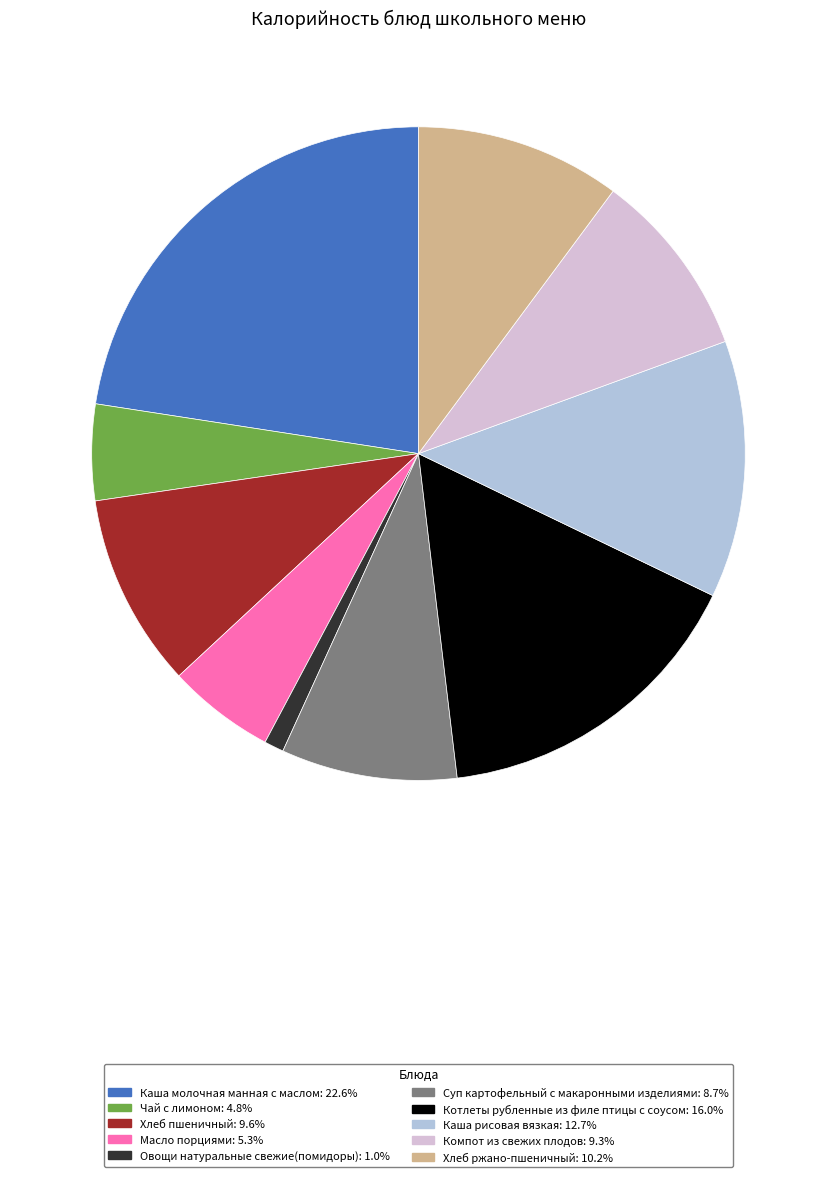

What is the ratio of the value at Компот из свежих плодов to the value at Масло порциями?

1.7